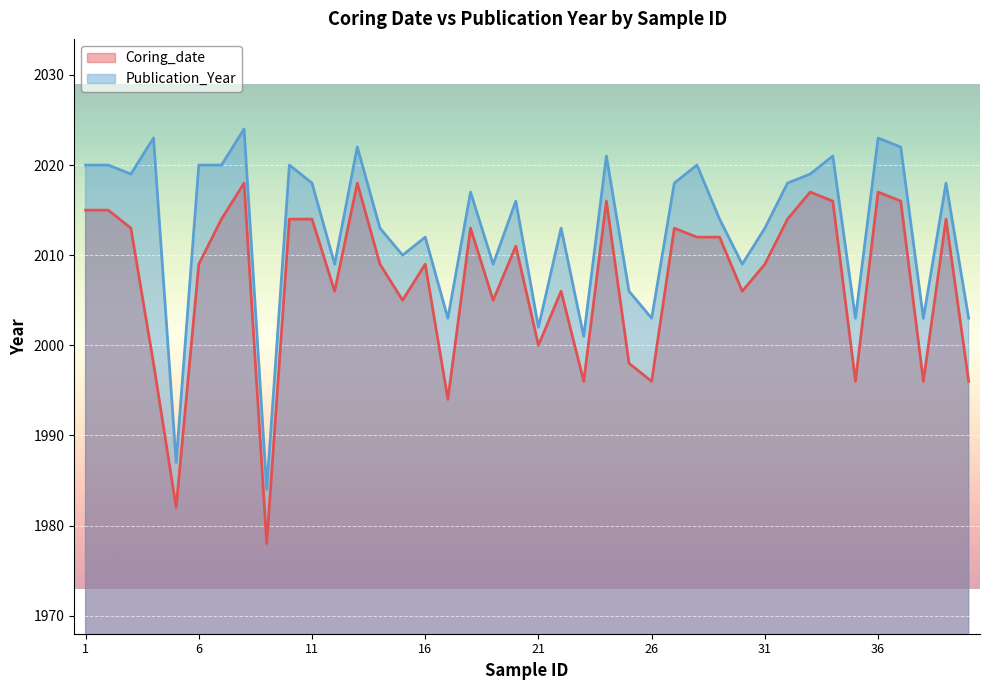

At which category does Publication_Year reach its first local valley?

3